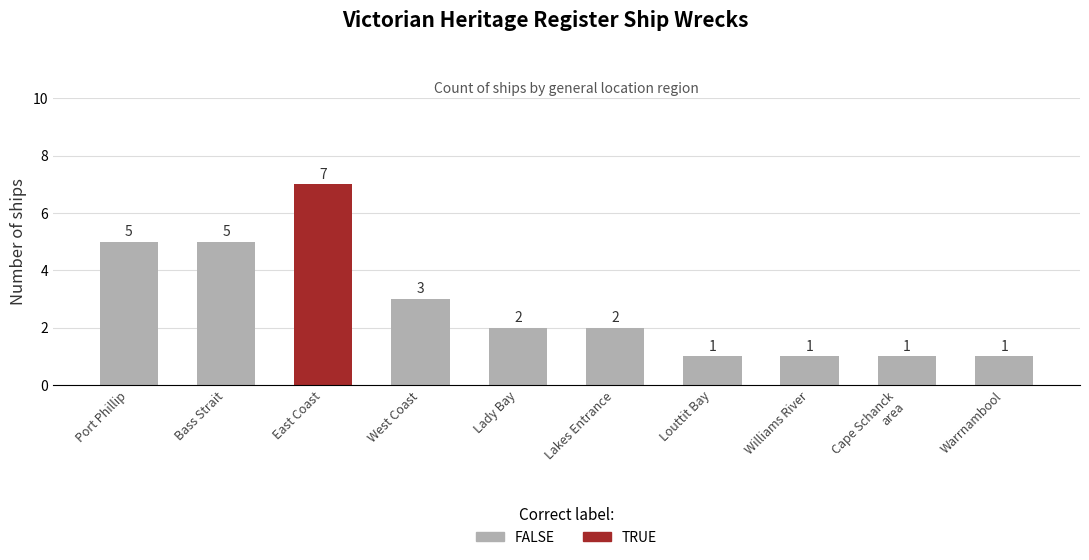

Which label corresponds to the largest value in the chart?

East Coast